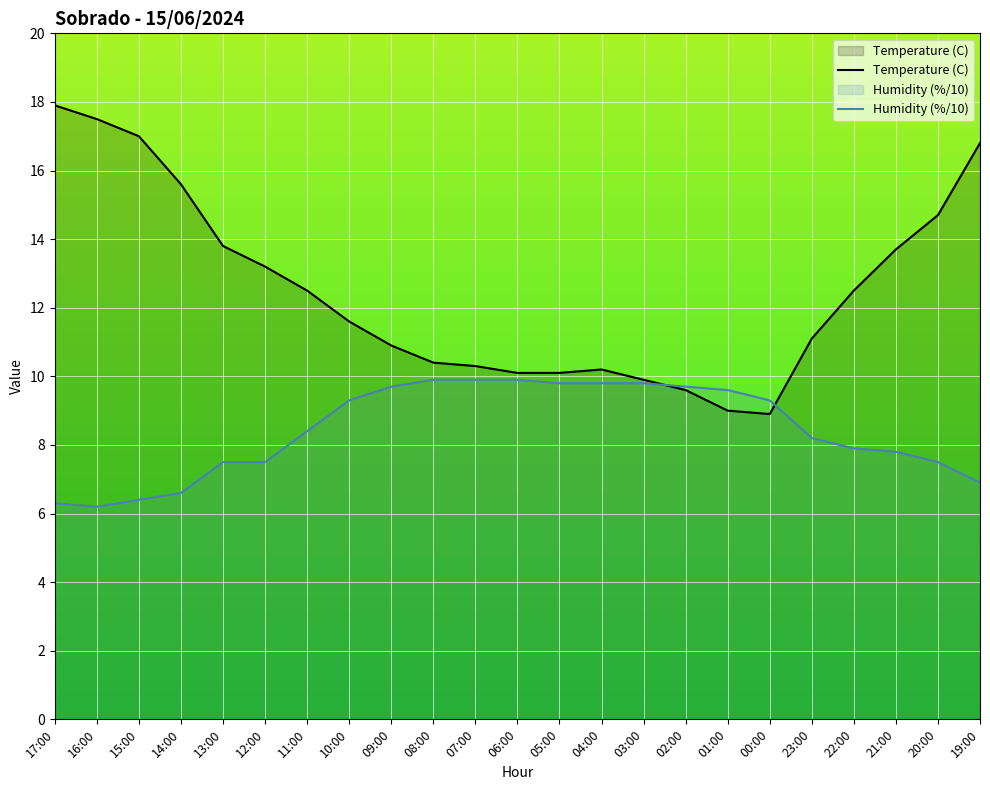

What is the minimum value for Humidity (%/10)?

6.2